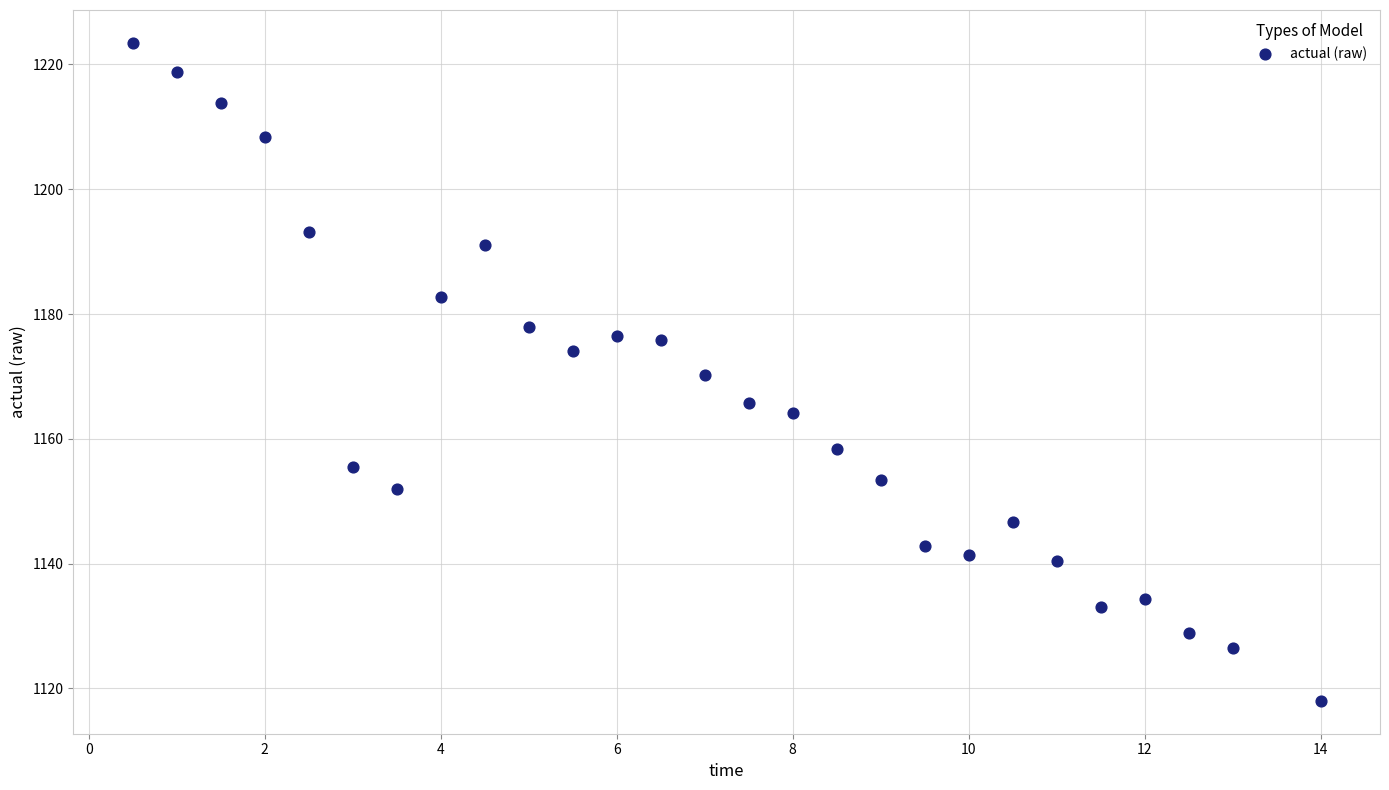

What Y value in the scatter plot is closest to 1170?

1170.2